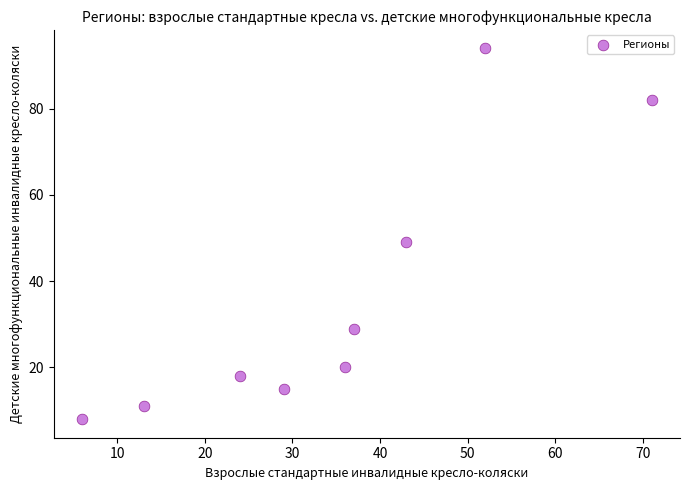

What Y value in the scatter plot is closest to 51?

49